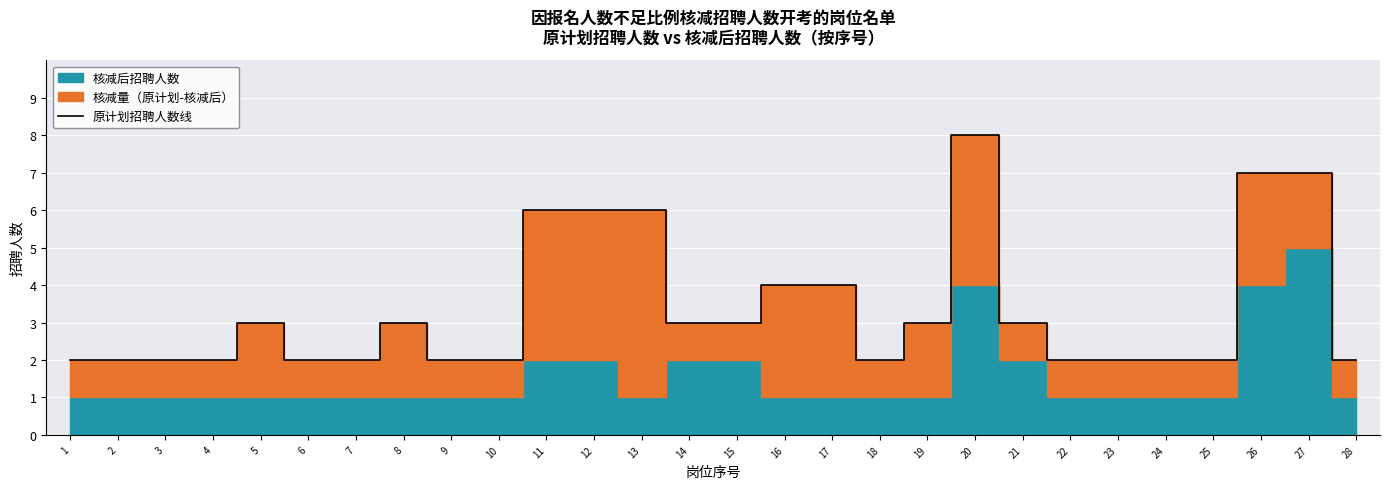

Count the number of values greater than 3.

8